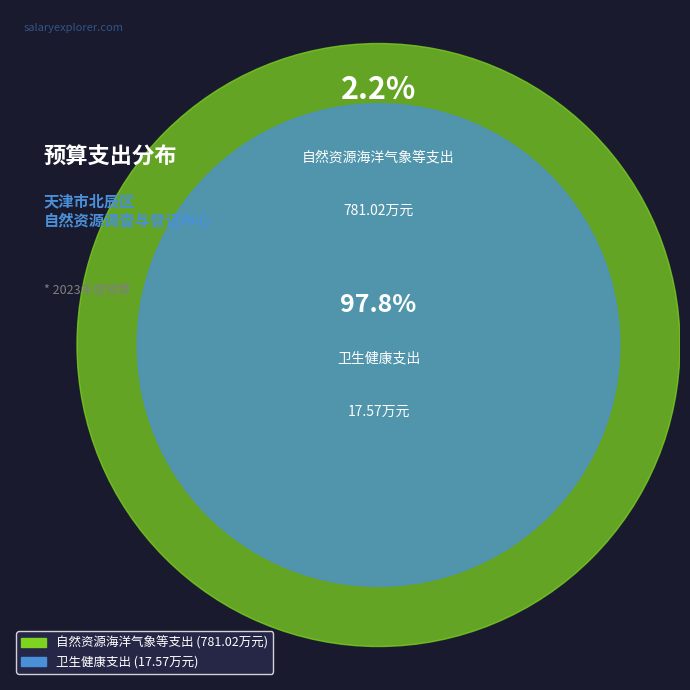

Rank the categories by value from highest to lowest.

自然资源海洋气象等支出, 卫生健康支出